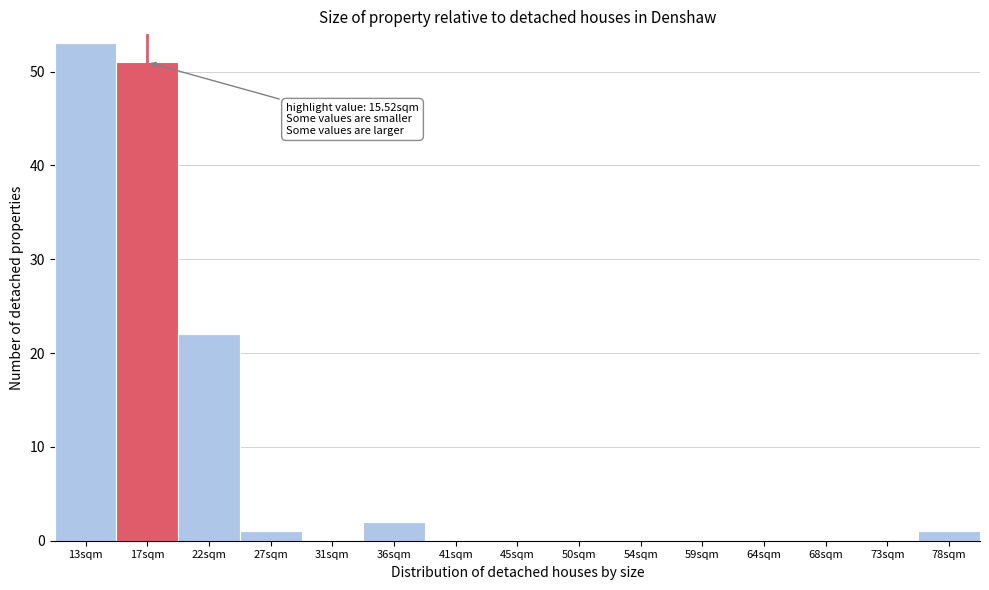

Which range on the x-axis has the tallest bar?

10.5 to 15.0